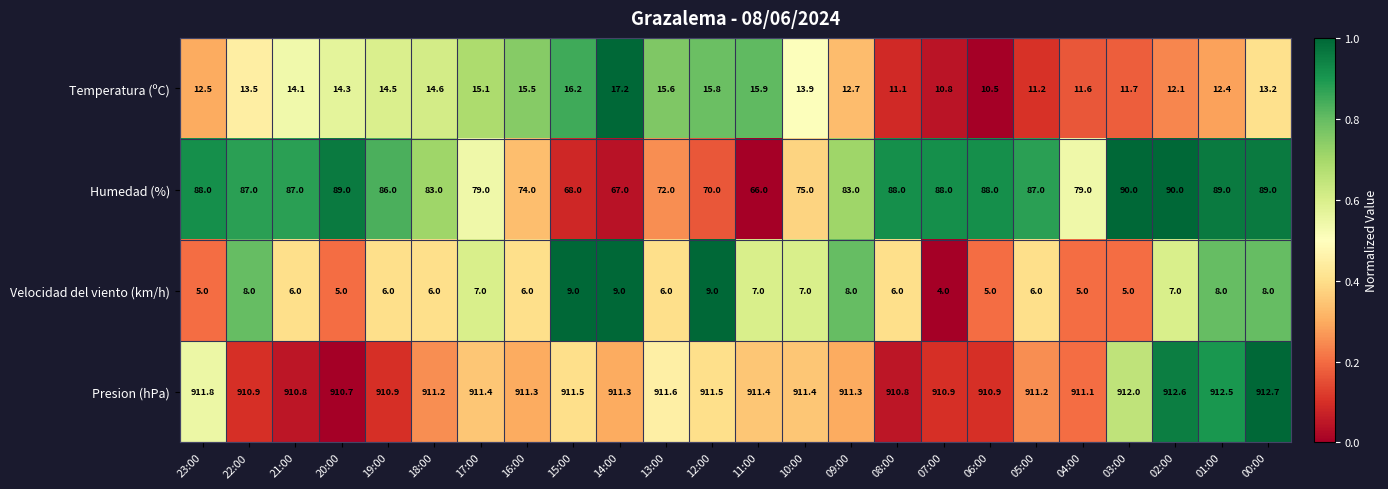

What is the difference between the highest and lowest values at 23:00?

906.8